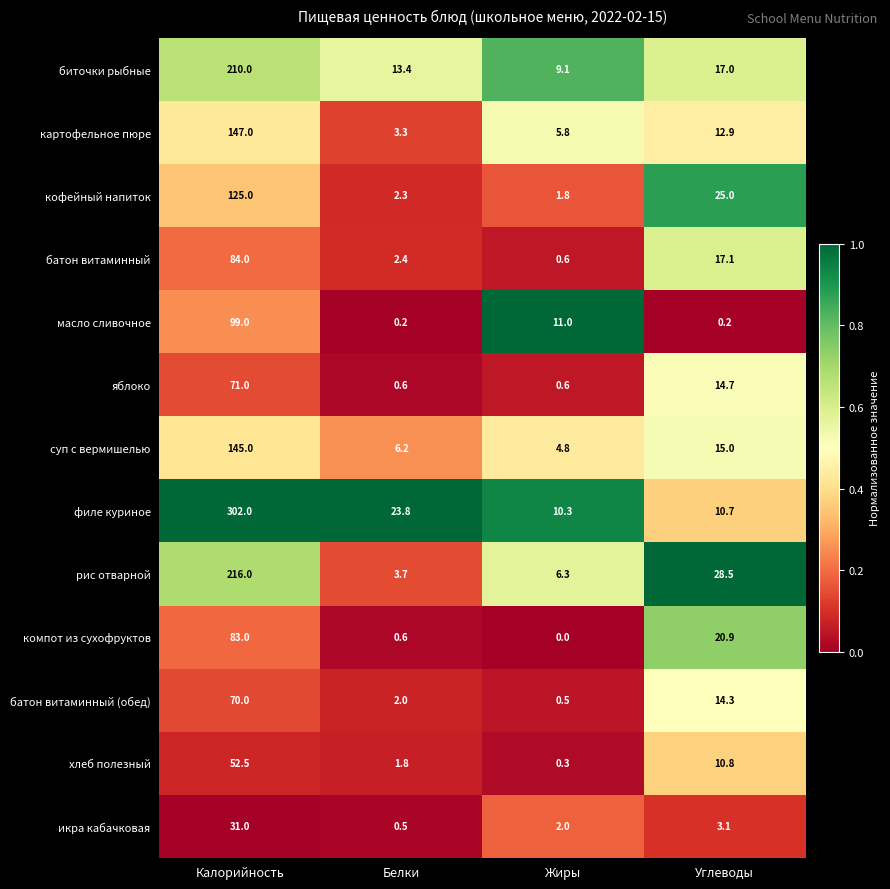

List the labels in order of компот из сухофруктов value, largest first.

Калорийность, Углеводы, Белки, Жиры